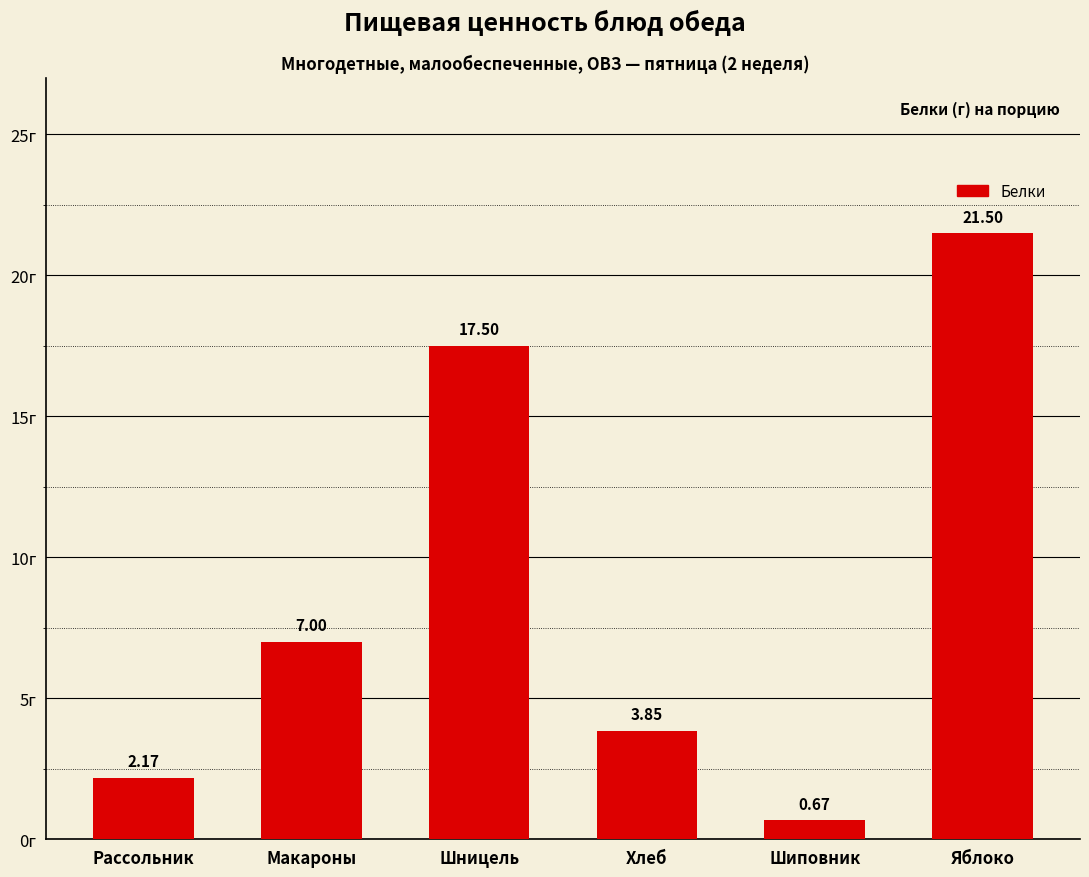

What is the average value?

8.8